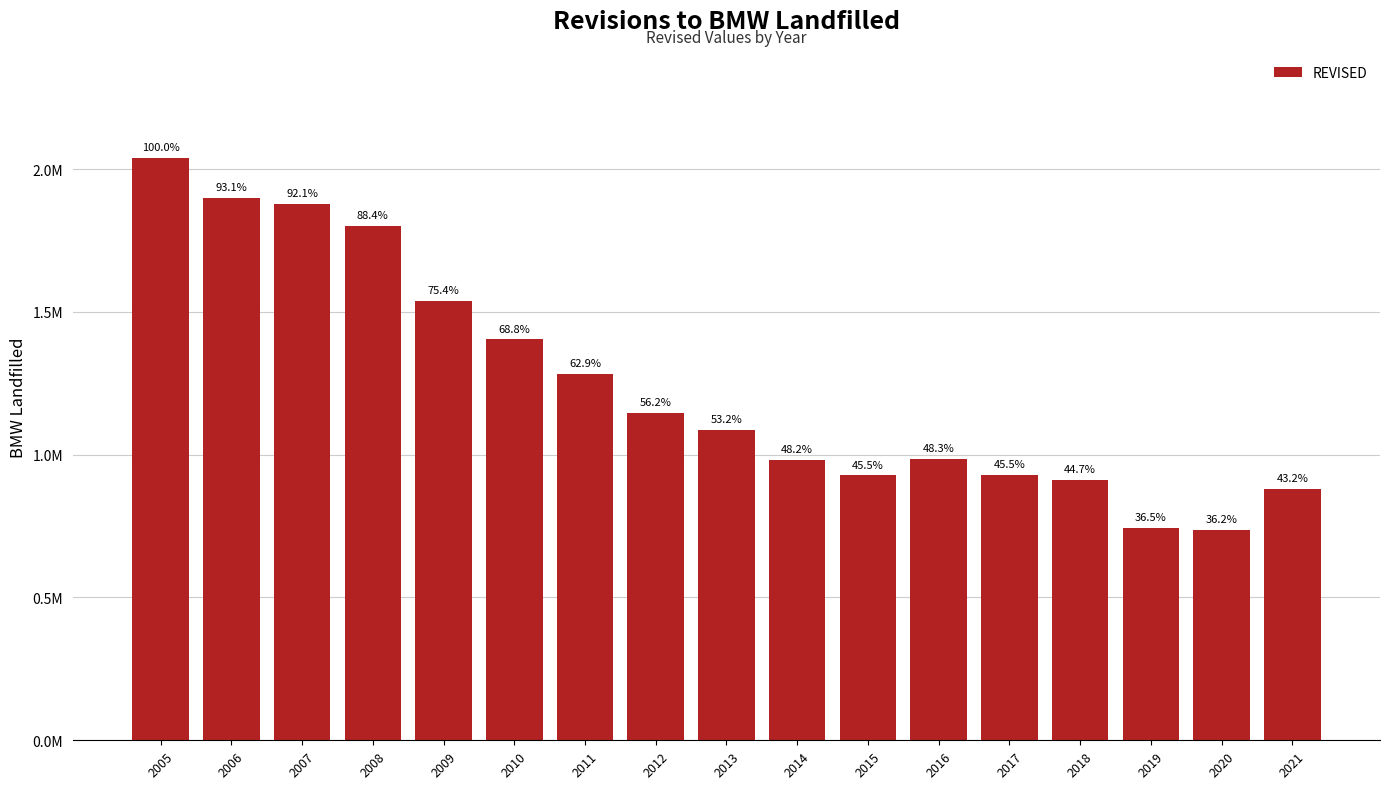

Does the chart contain stacked bars?

No